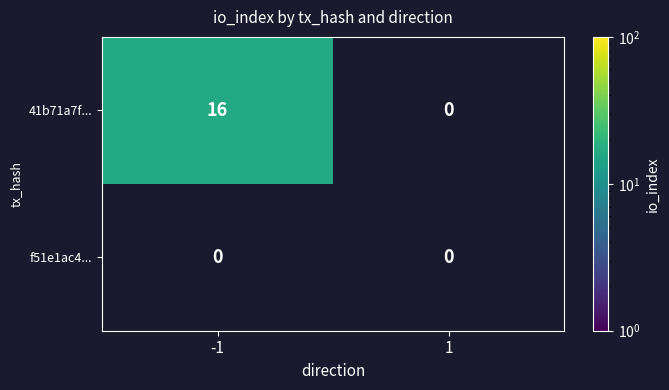

Is it true that 41b71a7f... equals 4 at -1?

False